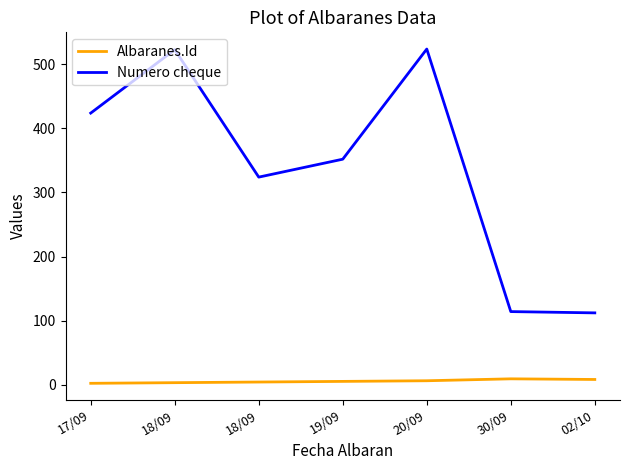

Does the chart display data point markers on the line(s)?

No